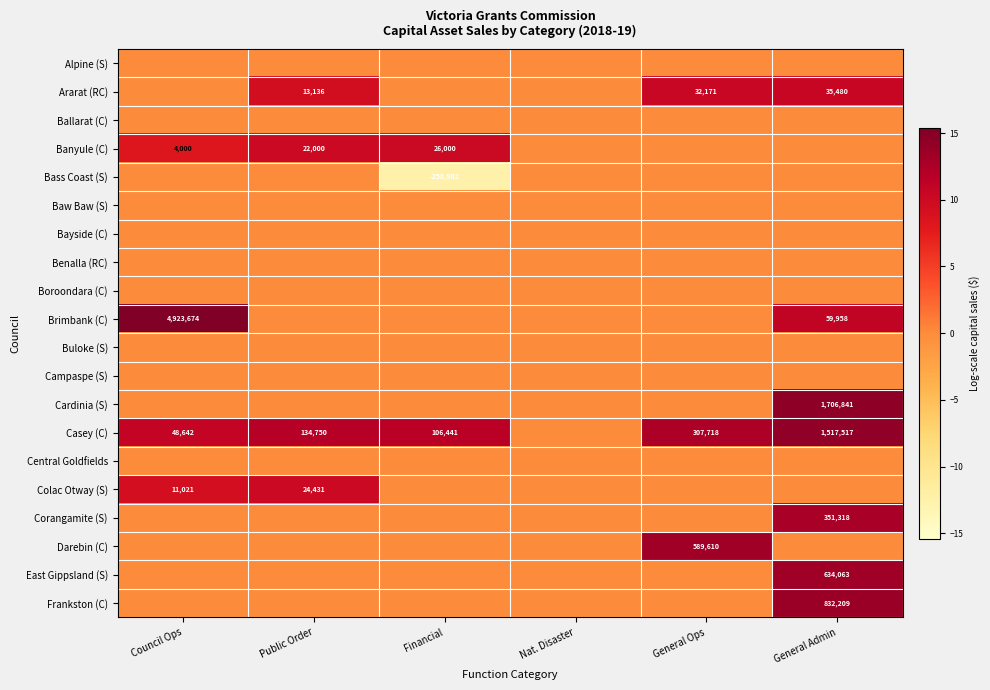

The Bass Coast (S) series shows -52474 at Financial. True or false?

False